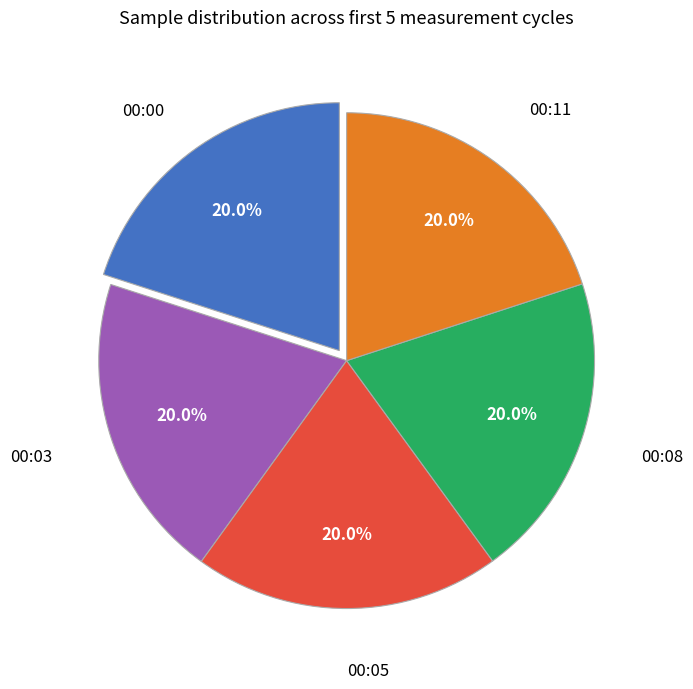

Is there any slice that represents more than half of the pie?

No